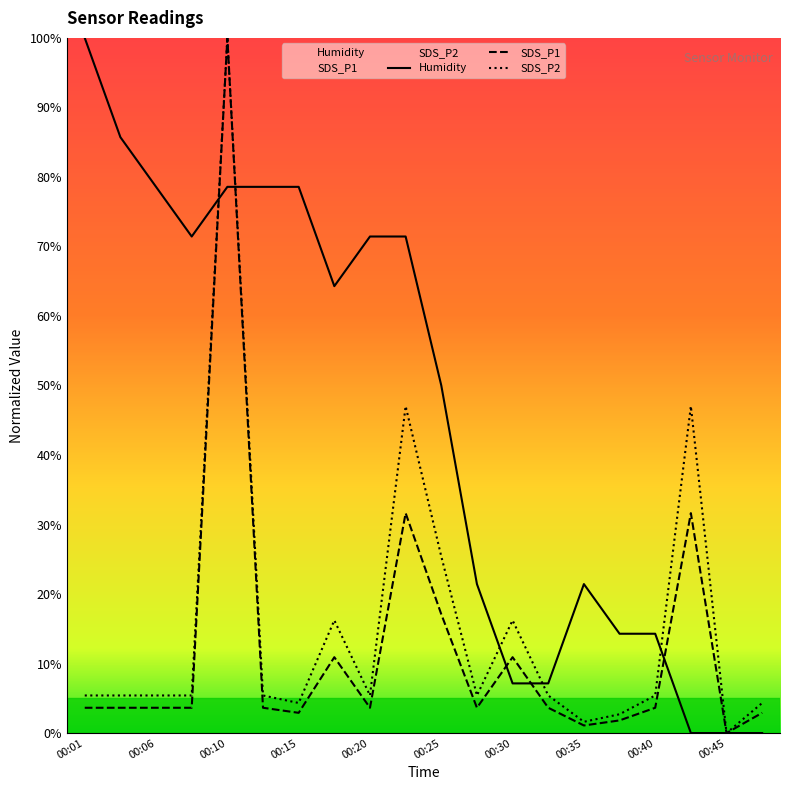

Between 00:18 and 00:03, which is larger?

00:18